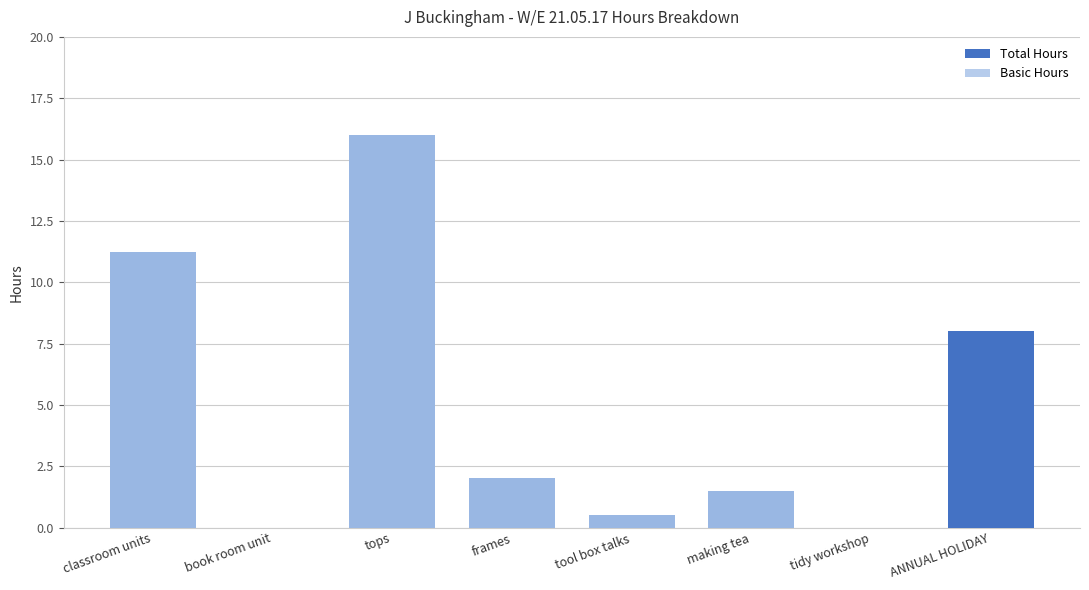

Reading left to right, transcribe all the data shown in this chart.

Total Hours: classroom units=11.2	book room unit=0.0	tops=16.0	frames=2.0	tool box talks=0.5	making tea=1.5	tidy workshop=0.0	ANNUAL HOLIDAY=8.0
Basic Hours: classroom units=11.2	book room unit=0.0	tops=16.0	frames=2.0	tool box talks=0.5	making tea=1.5	tidy workshop=0.0	ANNUAL HOLIDAY=0.0